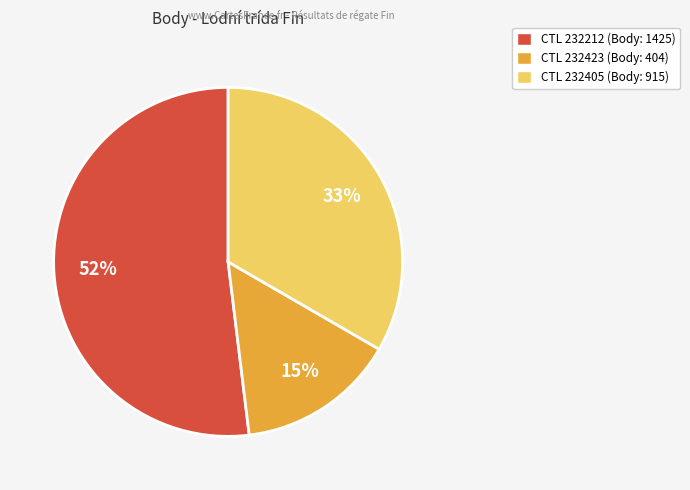

To the nearest percent, what is the difference between the largest and smallest slice percentages?

37%